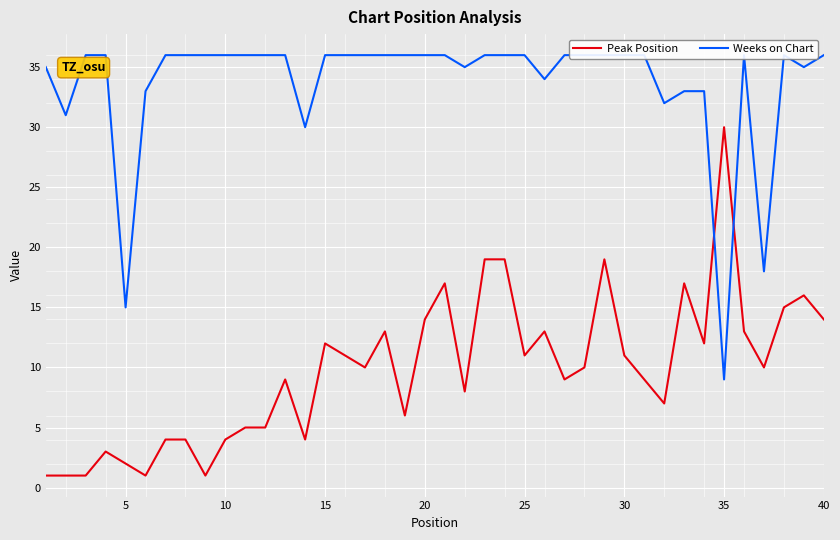

What is the maximum value for Weeks on Chart?

36